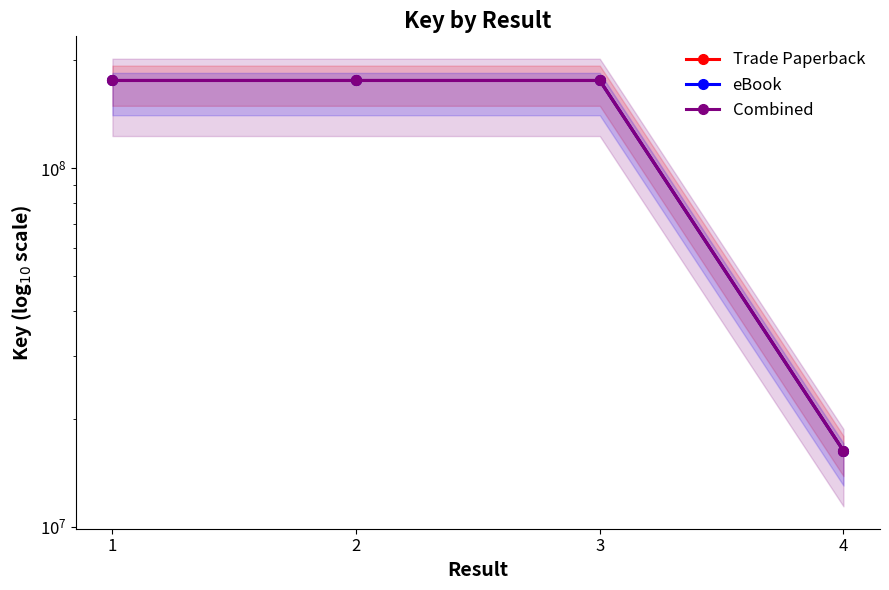

At which category is the sum across all series the highest?

2